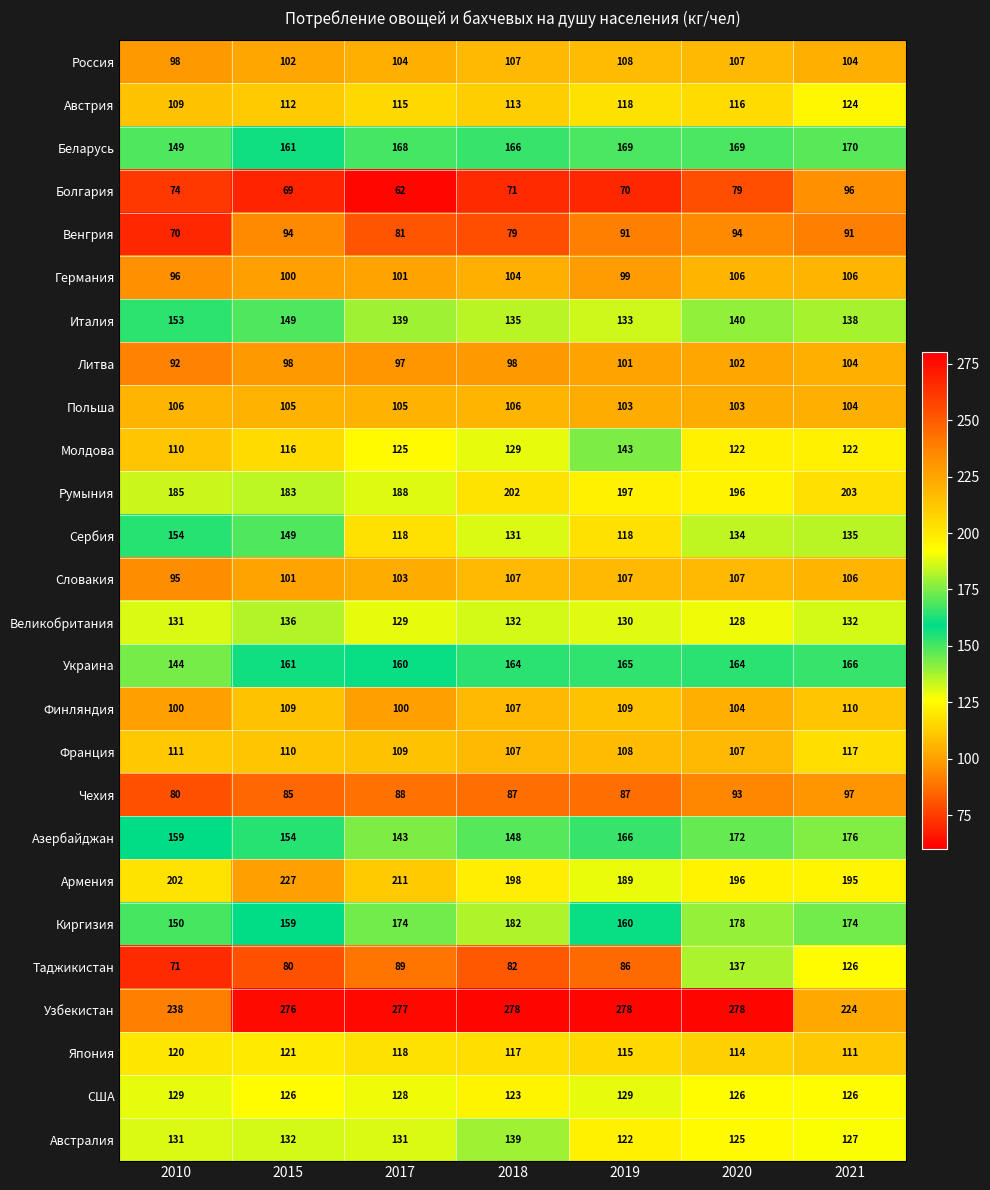

At which category is the sum across all series the highest?

2020